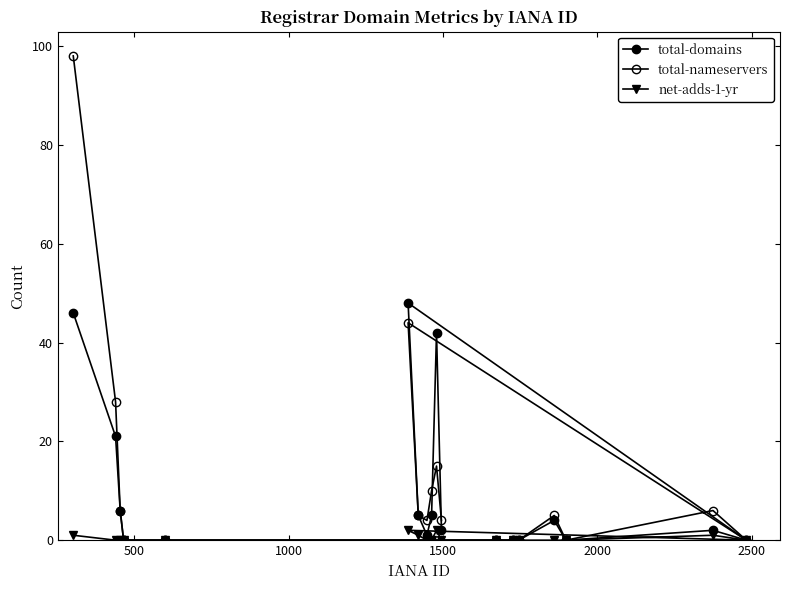

How many lines are shown in the chart?

3